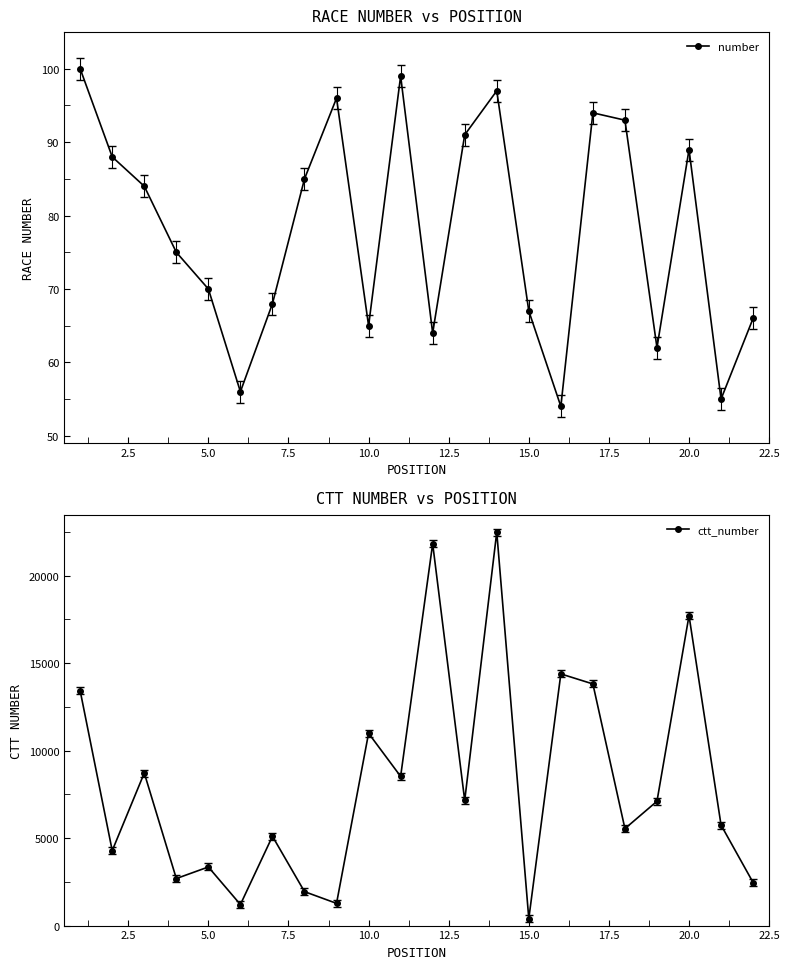

What is the minimum value for number?

54